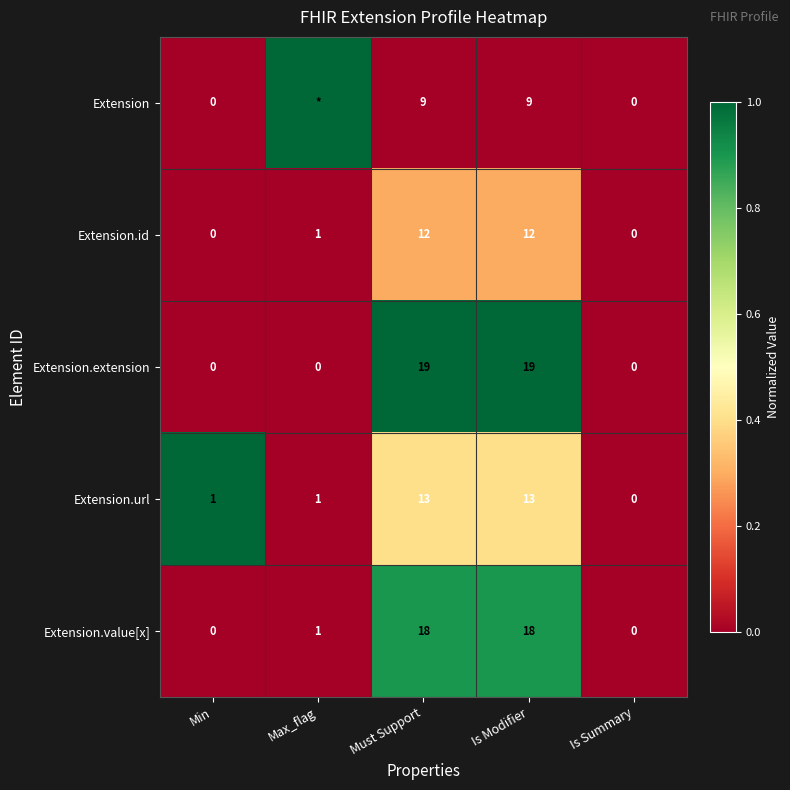

Is the value of Extension at Min greater than the value of Extension.url at Is Modifier?

No